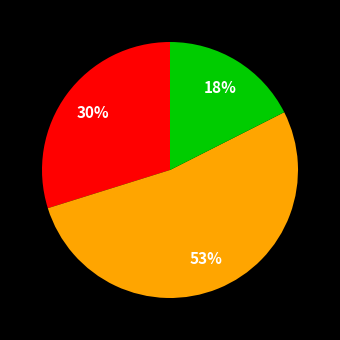

To the nearest percent, what is the difference between the largest and smallest slice percentages?

35%